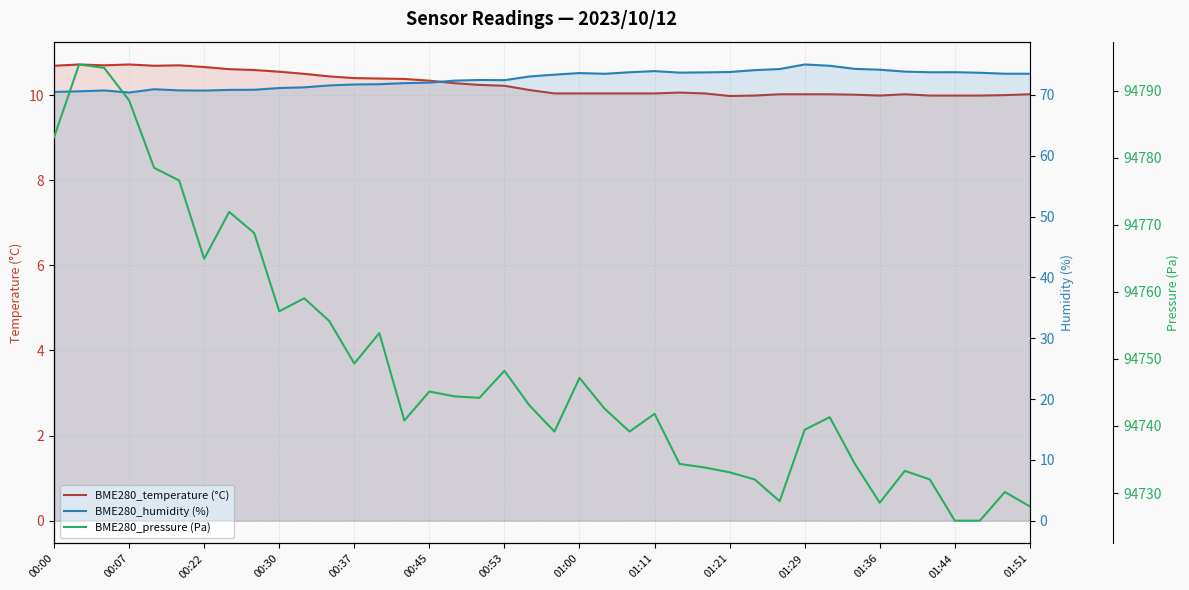

Which category has the highest value across all series?

00:07